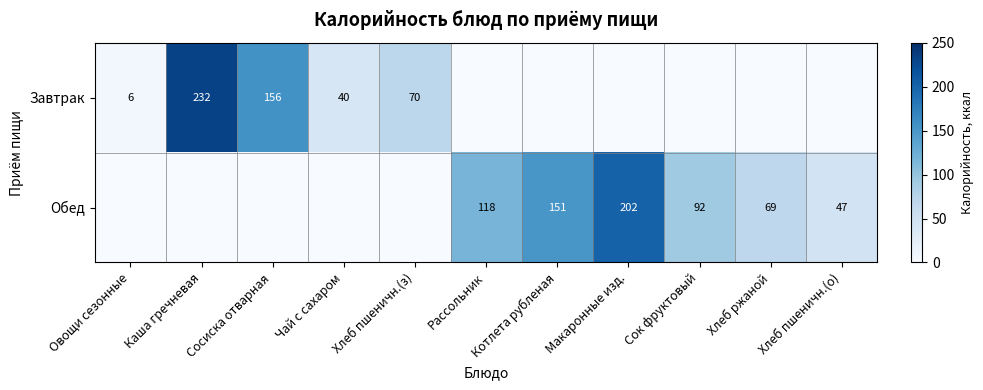

The Завтрак series shows 410 at Каша гречневая. True or false?

False